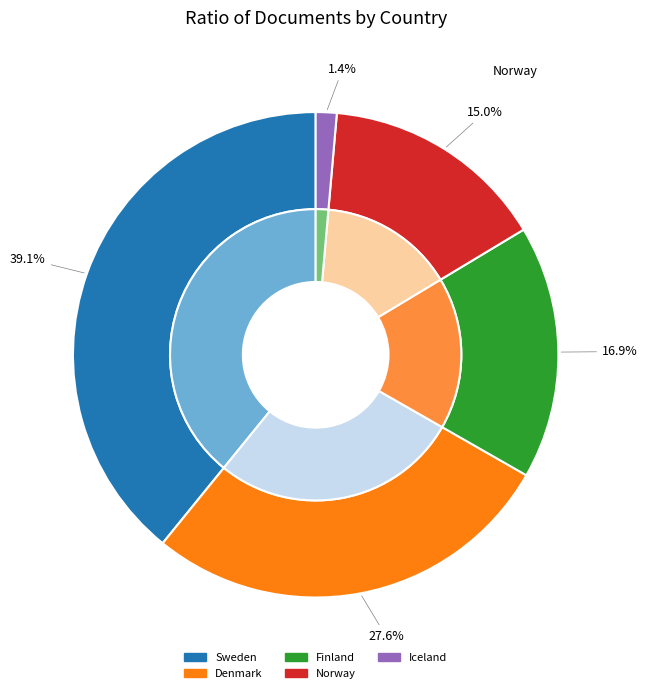

To the nearest percent, what is the combined percentage of Finland and Norway?

32%